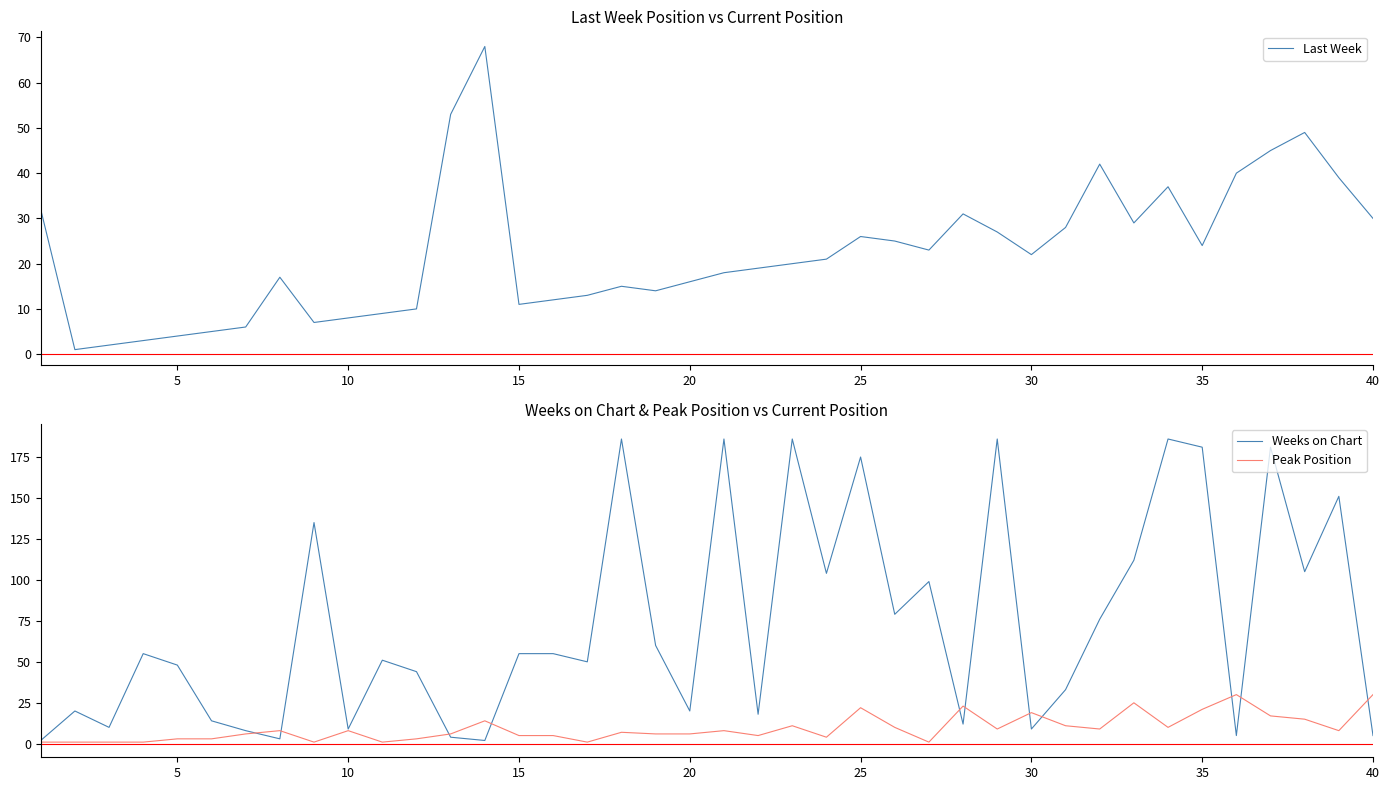

What is the maximum value for Weeks on Chart?

186